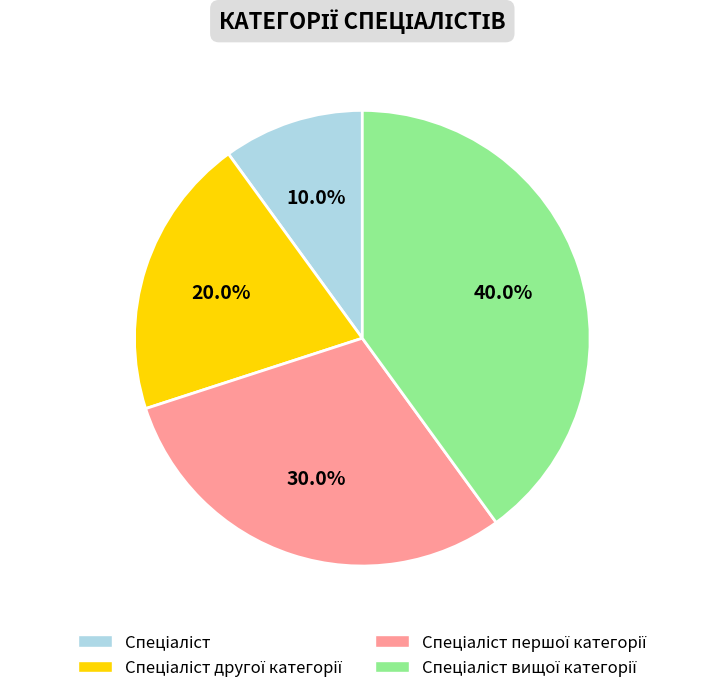

Does any single category account for the majority?

No